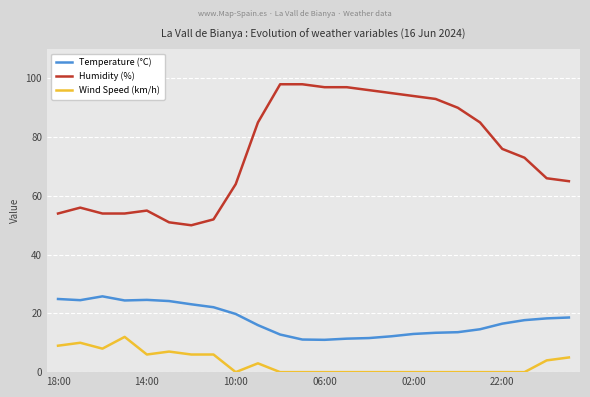

What is the maximum value for Humidity (%)?

98.0